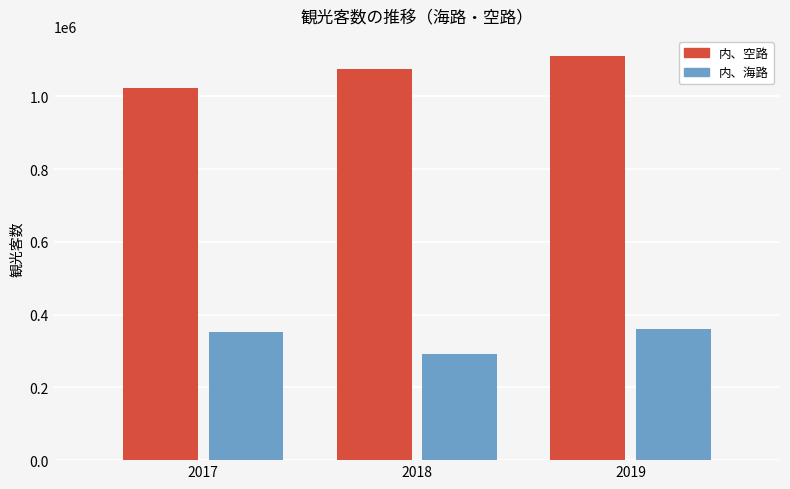

How many data points does each series have?

3